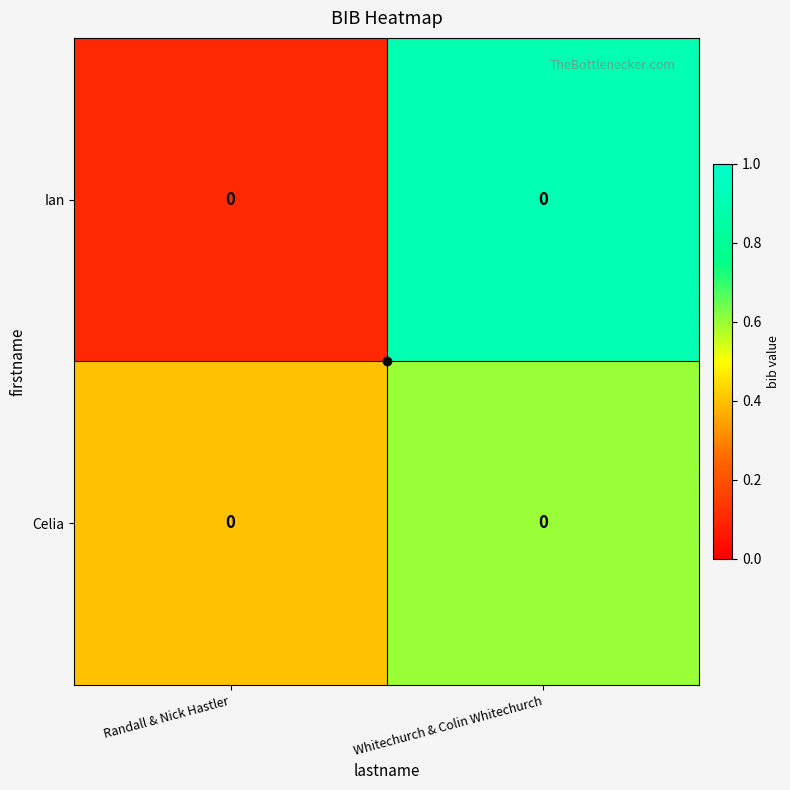

What is the total value across all series at Whitechurch & Colin Whitechurch?

1.5